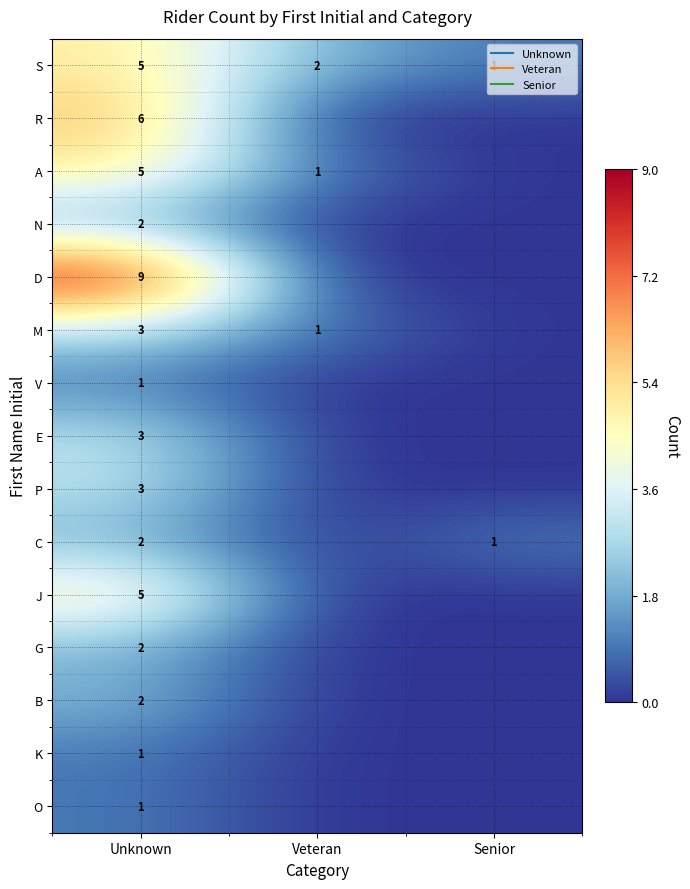

List the labels in order of K value, smallest first.

Veteran, Senior, Unknown